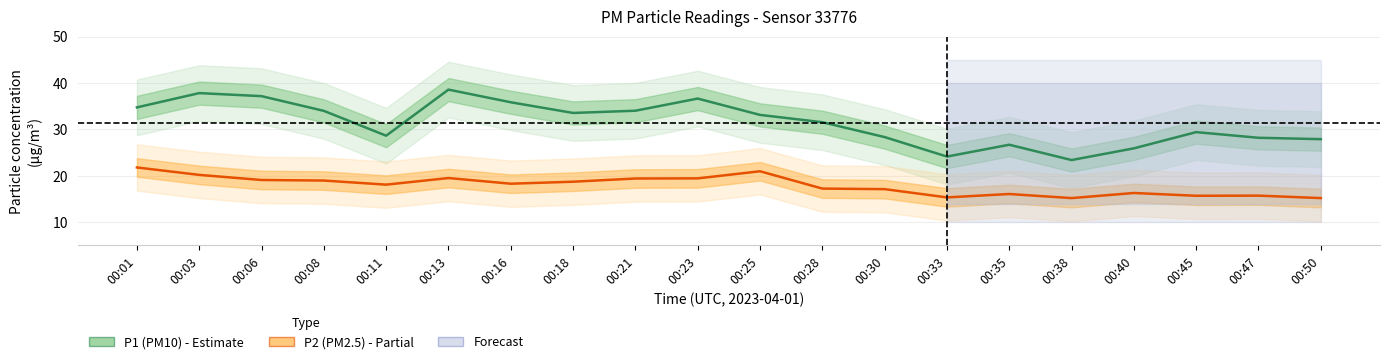

How many values in the P1 (PM10) series exceed 33?

10